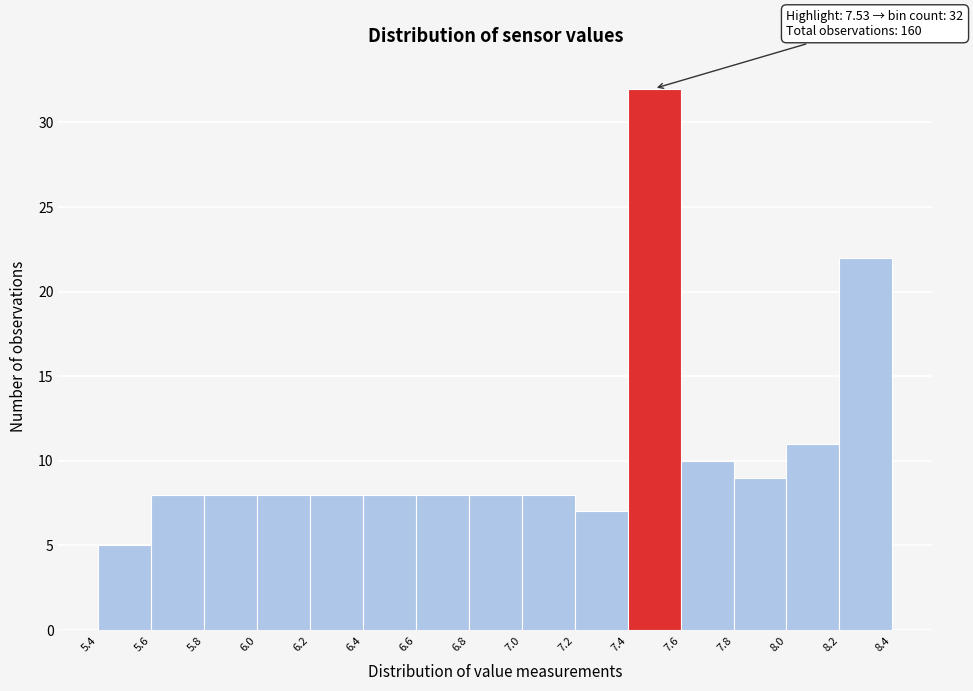

Which range on the x-axis has the tallest bar?

7.4 to 7.6